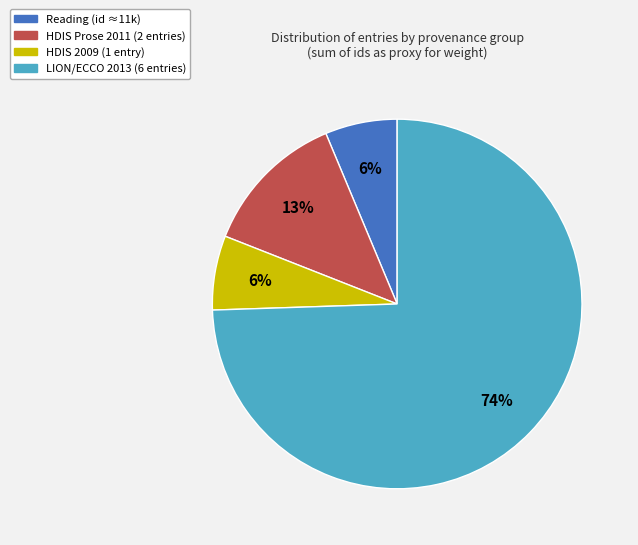

To the nearest percent, what is the average slice percentage?

25%